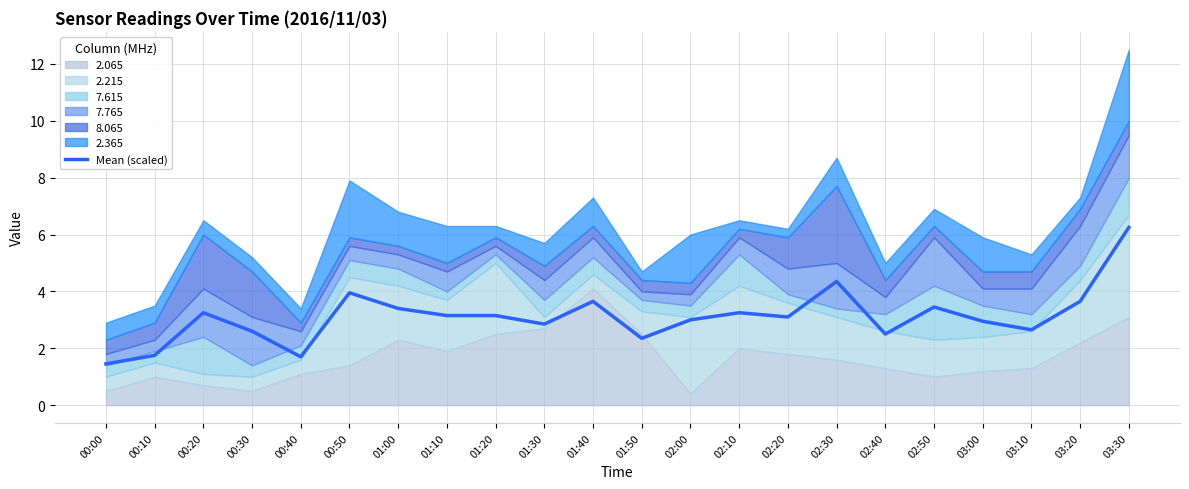

List the labels in order of value, largest first.

03:30, 02:30, 00:50, 03:20, 01:40, 02:50, 01:00, 00:20, 02:10, 01:10, 01:20, 02:20, 02:00, 03:00, 01:30, 03:10, 00:30, 02:40, 01:50, 00:10, 00:40, 00:00